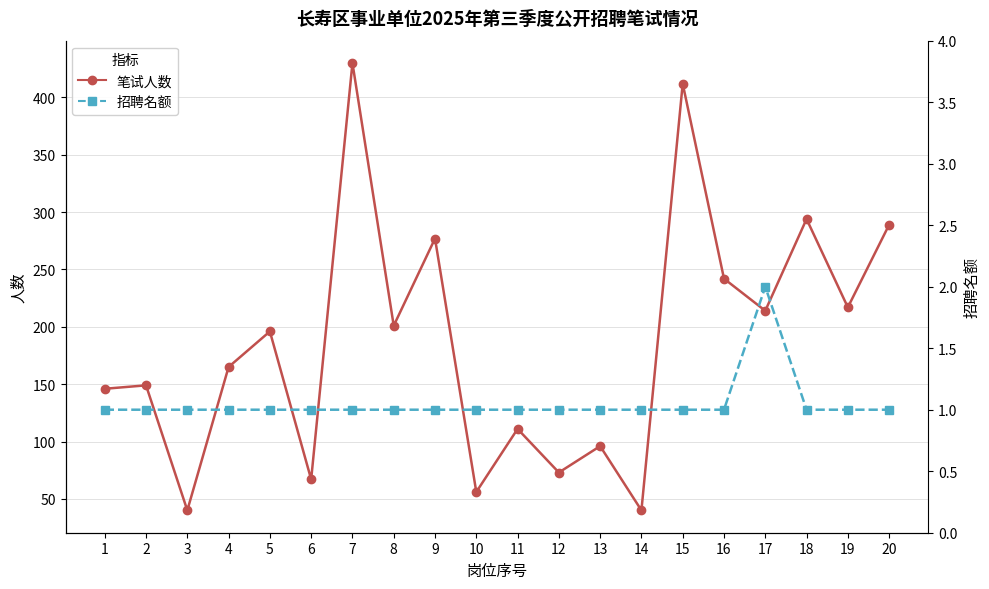

Which series changed the most between 3 and 9?

笔试人数